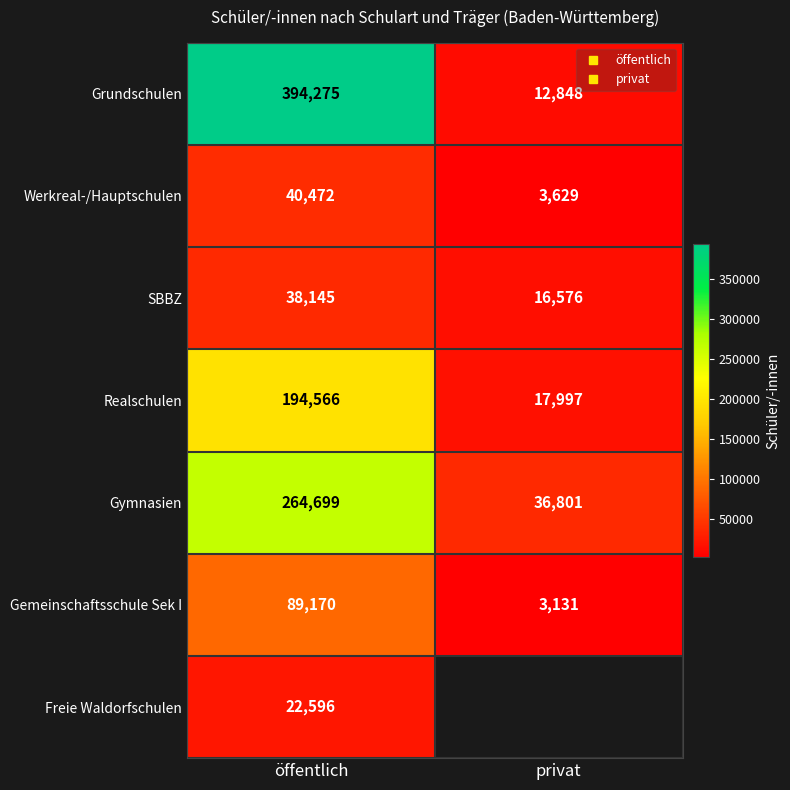

Is it true that Realschulen equals 194566.0 at öffentlich?

True